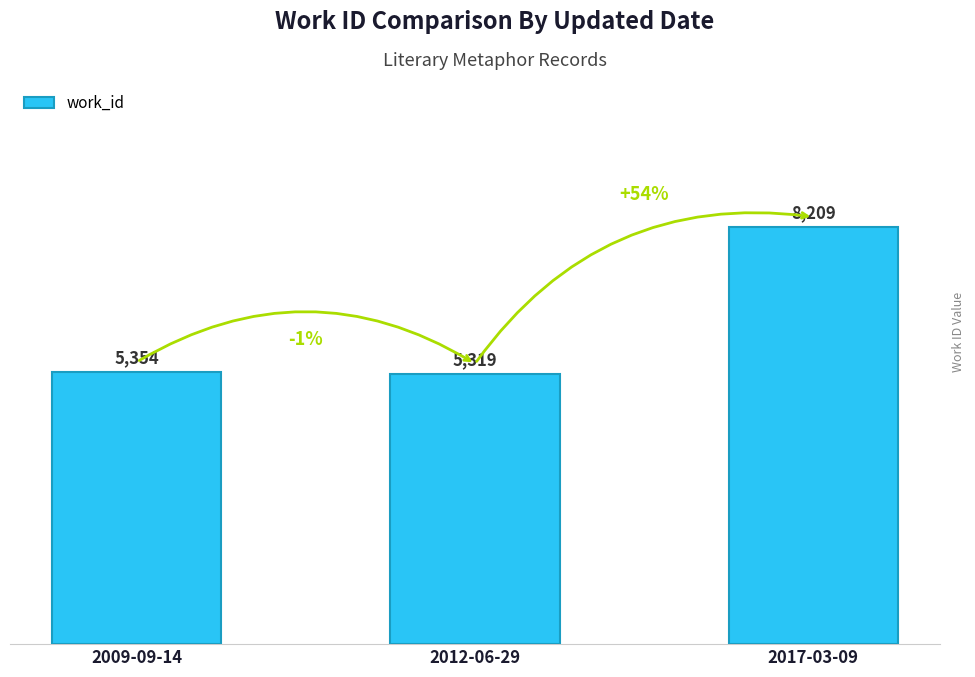

What is the difference between the maximum and second lowest values?

2855